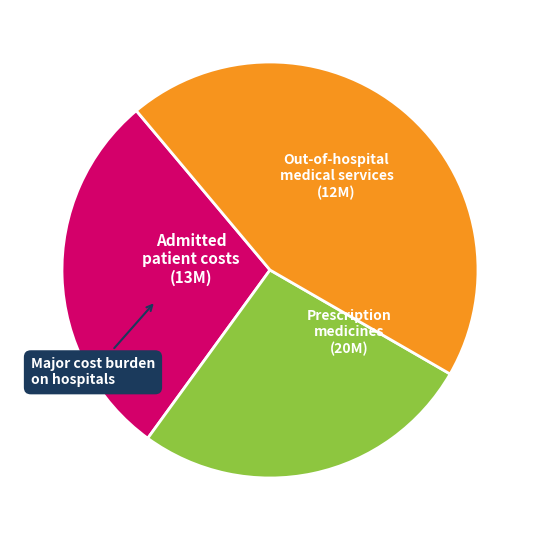

Is there a majority slice in this chart?

No